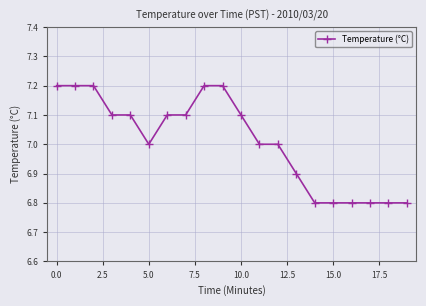

Reading left to right, what are all the values shown in this chart?

7.2	7.2	7.2	7.1	7.1	7.0	7.1	7.1	7.2	7.2	7.1	7.0	7.0	6.9	6.8	6.8	6.8	6.8	6.8	6.8